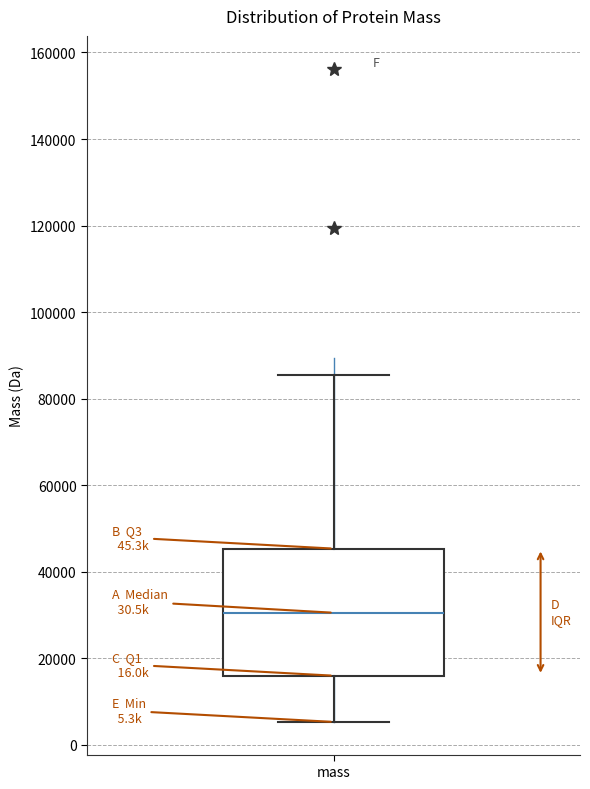

Where does the median line of the box for mass sit on the y-axis? The values are not printed on the chart, so give them approximately, as read against the axis.

30000